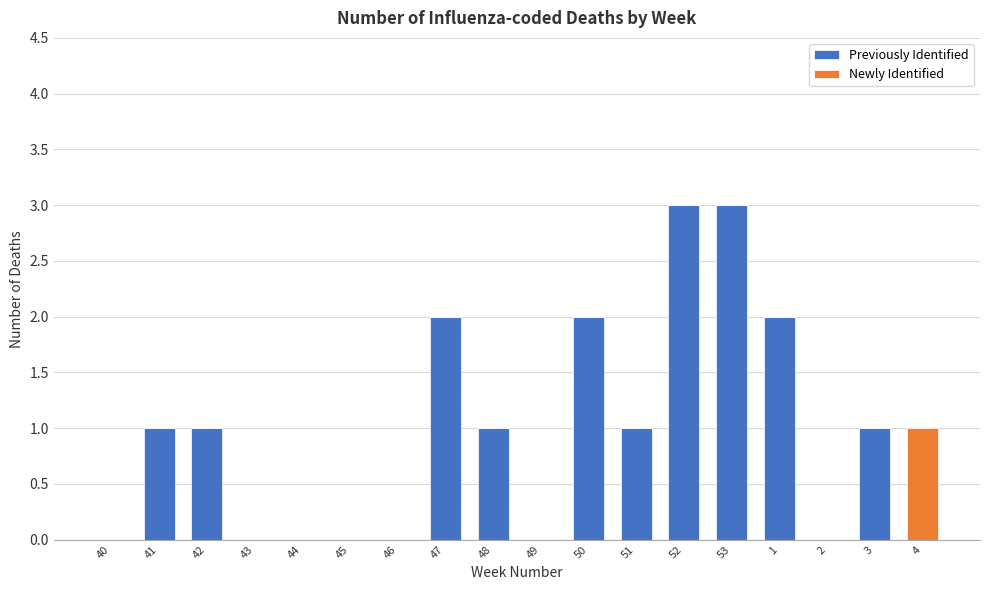

What is the sum of the Previously Identified values at 47 and 51?

3